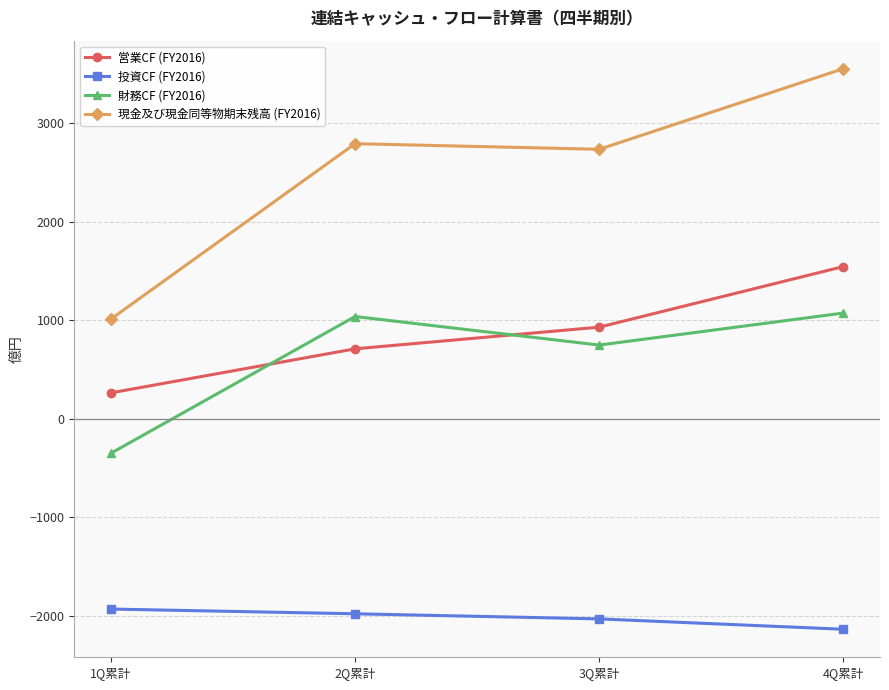

At which category does the chart reach its minimum across all series?

4Q累計